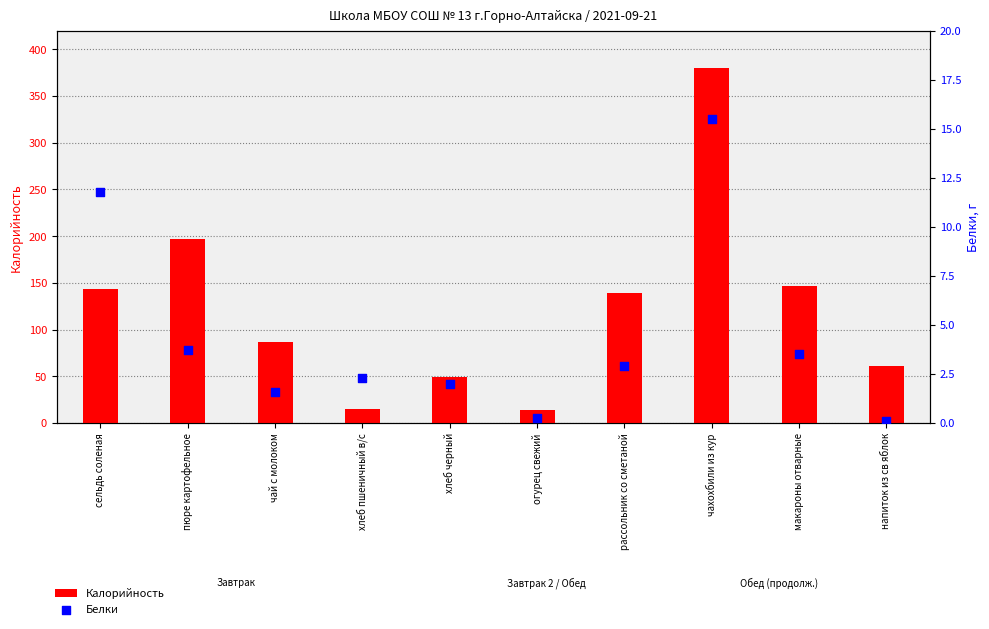

What is the total value across all series at рассольник со сметаной?

142.5